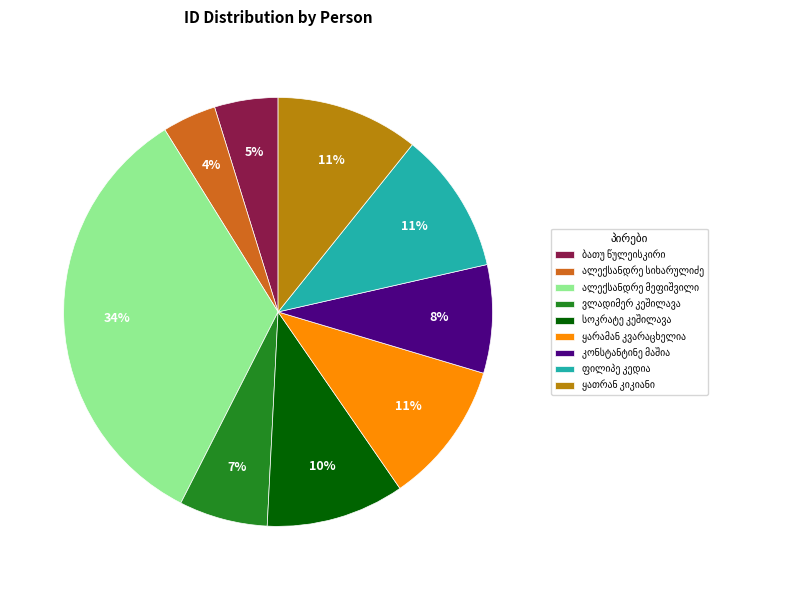

To the nearest percent, what is the average slice percentage?

11%